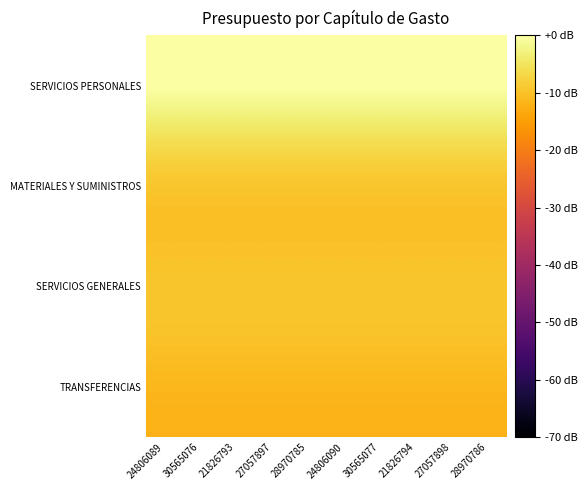

Rank the series at 24806089 from highest to lowest value.

SERVICIOS PERSONALES, MATERIALES Y SUMINISTROS, SERVICIOS GENERALES, TRANSFERENCIAS